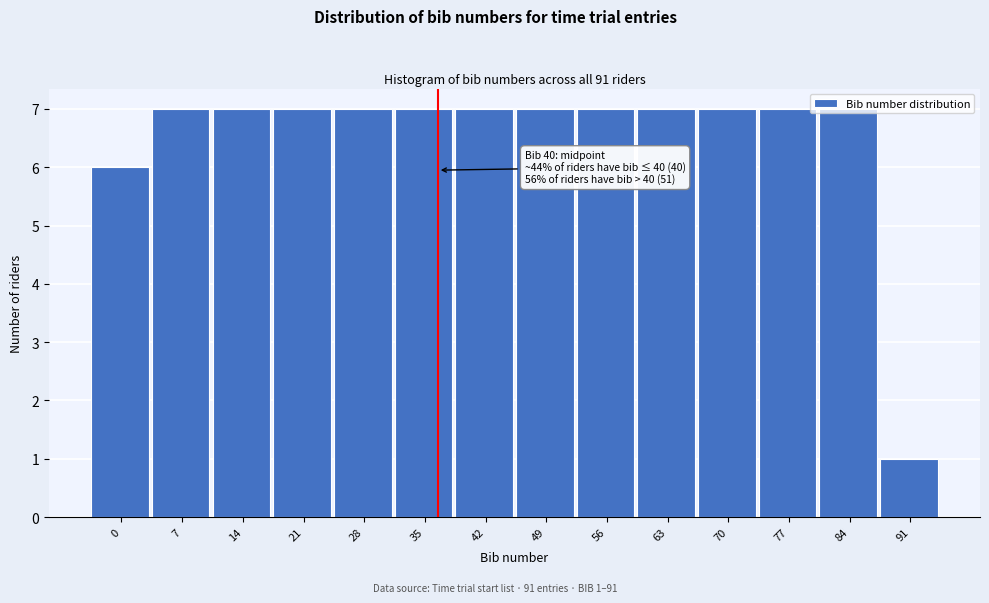

Approximately how many times larger is the value at 63 compared to 35?

1.0